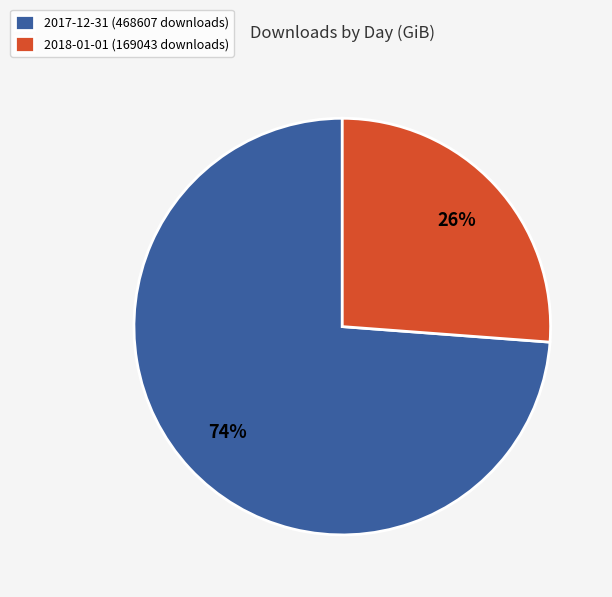

Does 2017-12-31 (468607 downloads) represent more than half of the total?

Yes